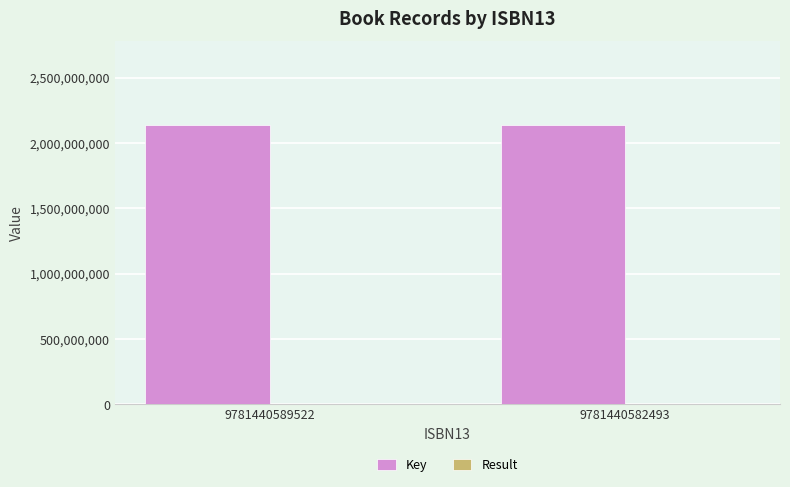

How many groups of bars are there?

2